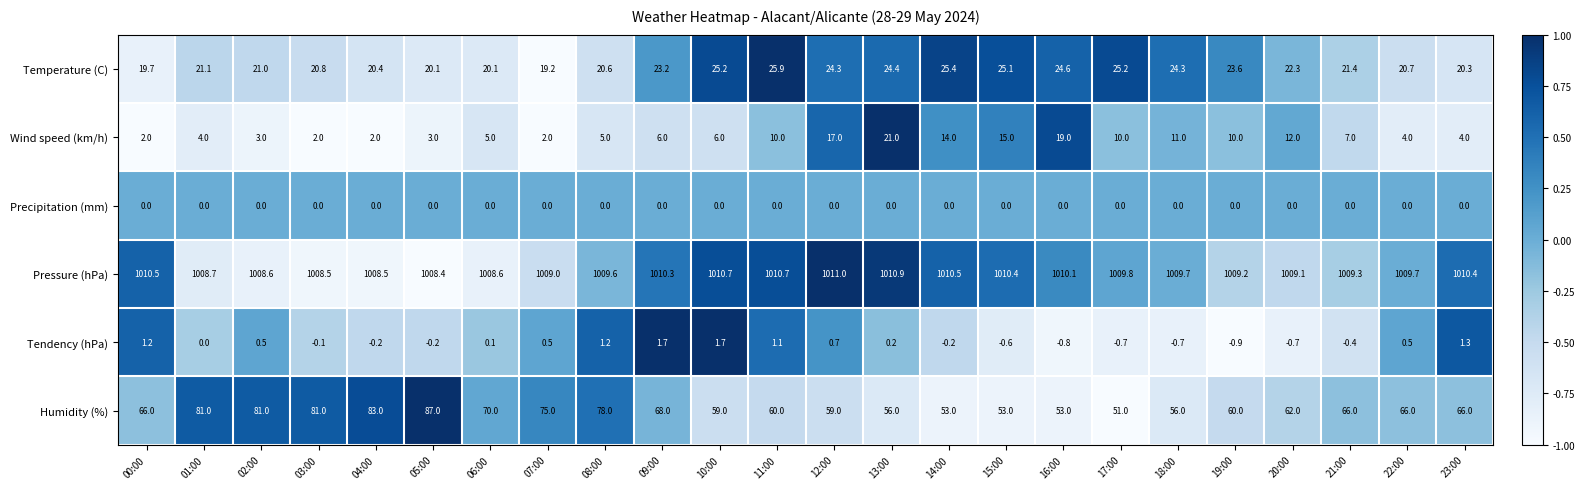

What is the sum of all Pressure (hPa) values?

24232.2